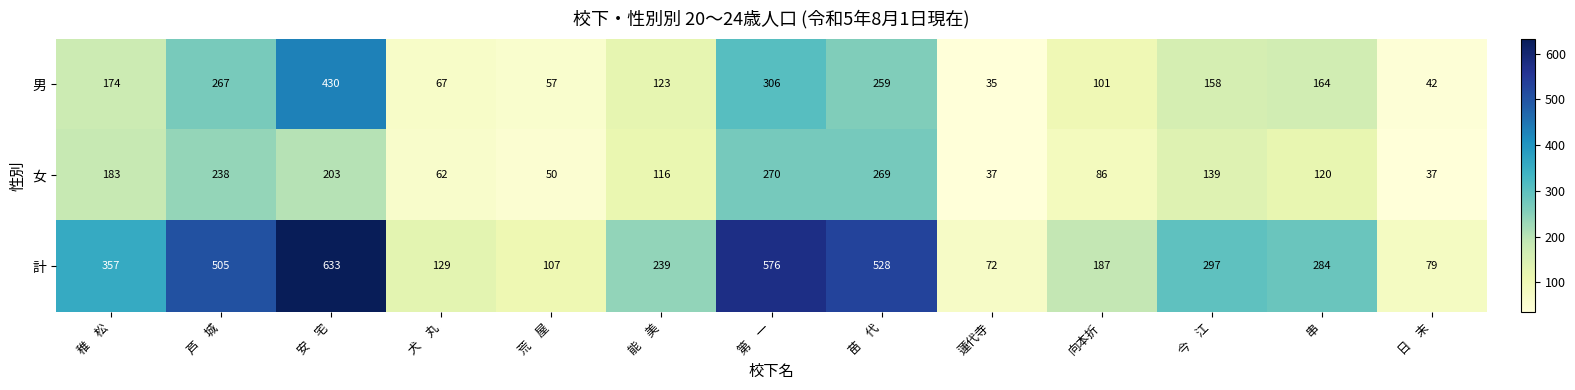

Is it true that 計 equals 239 at 能　美?

True